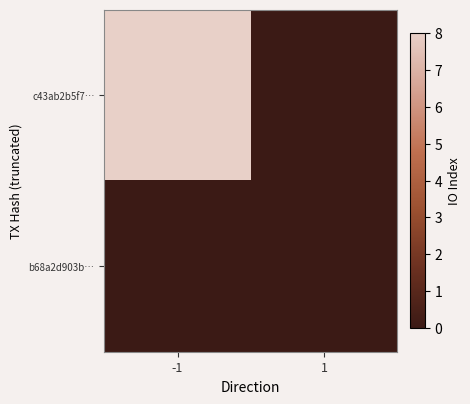

Reading left to right, extract all data points from this chart.

c43ab2b5f7…: -1=8	1=0
b68a2d903b…: -1=0	1=0